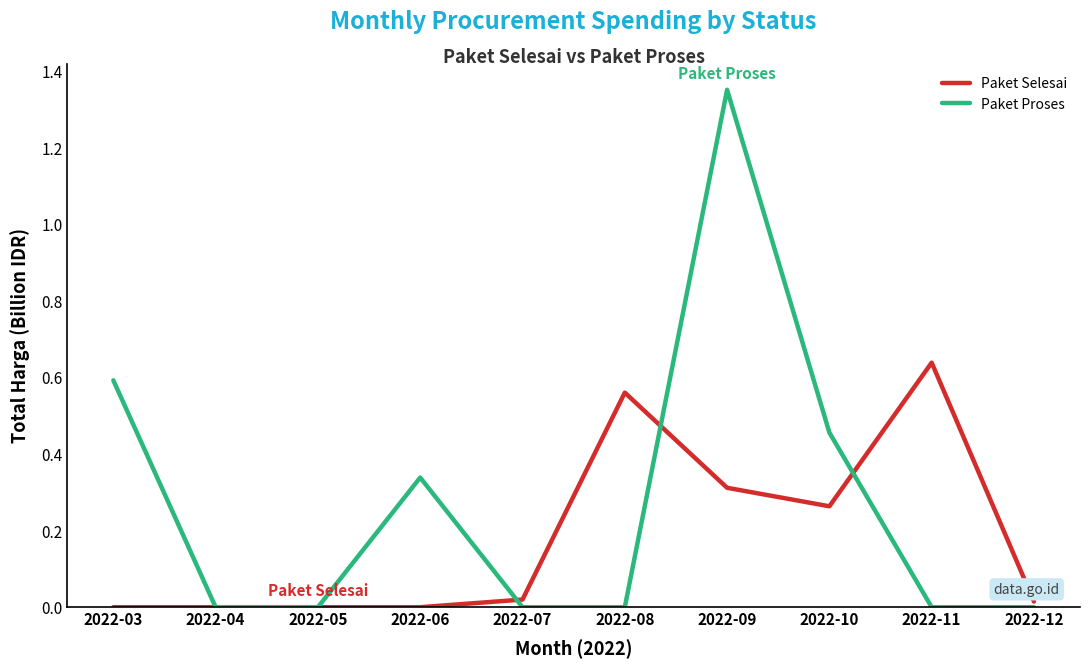

Rank the series by their average value, from lowest to highest.

Paket Selesai, Paket Proses